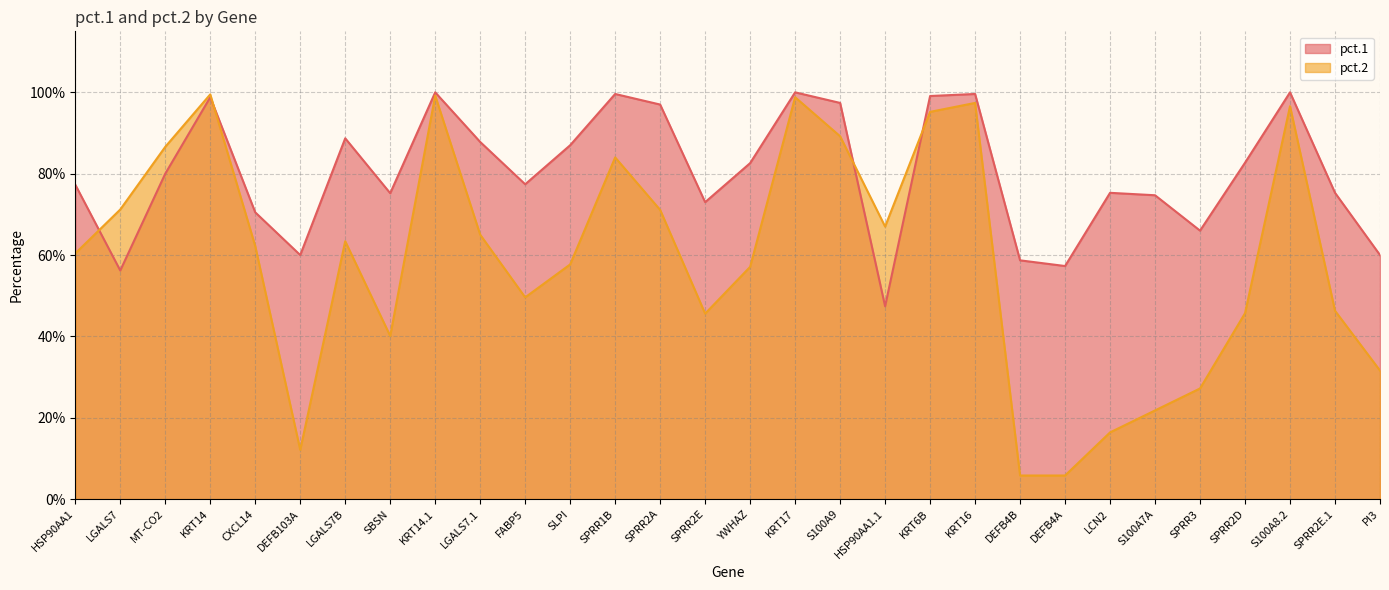

The pct.1 series shows 0.4 at DEFB4B. True or false?

False